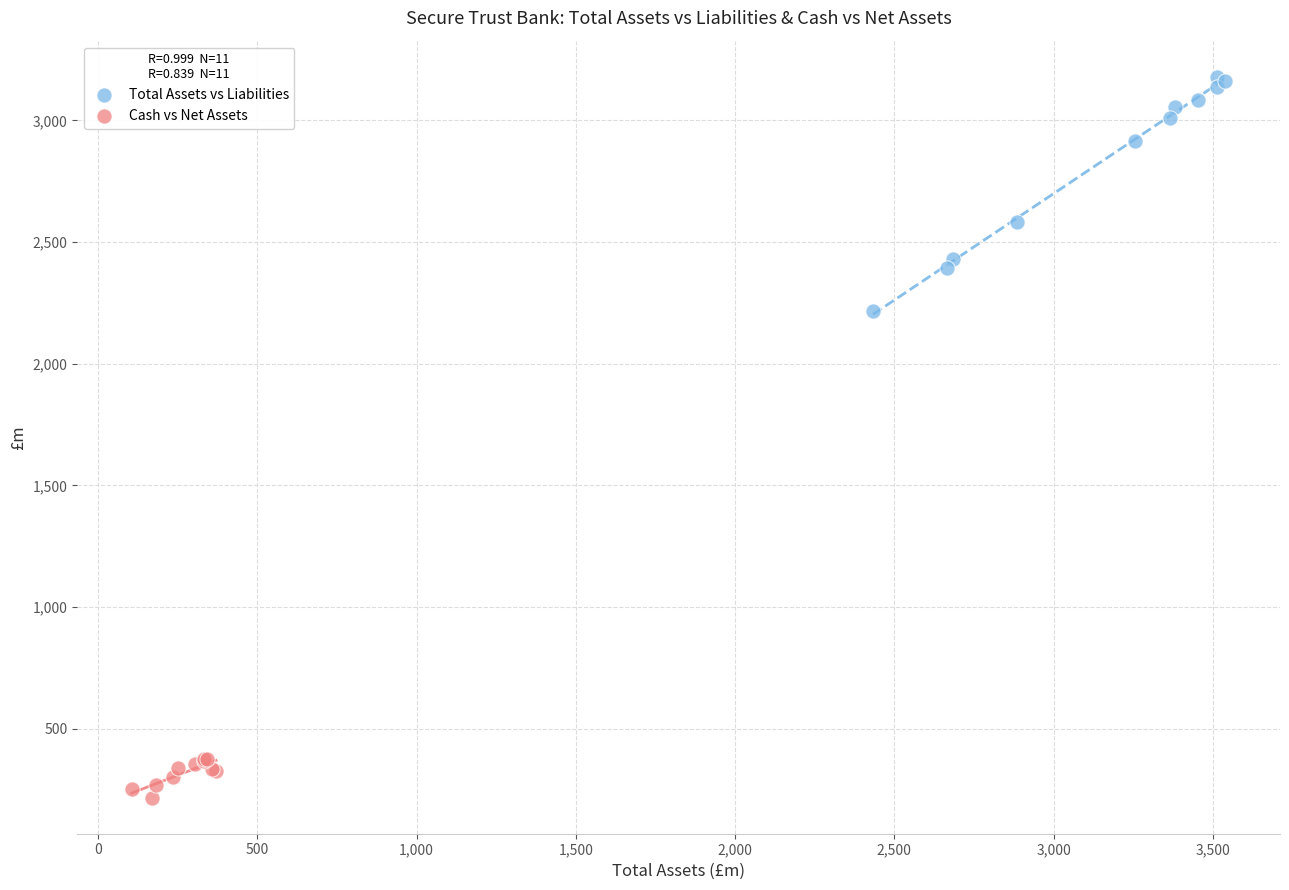

Which series has the widest spread of Y values?

Total Assets vs Liabilities